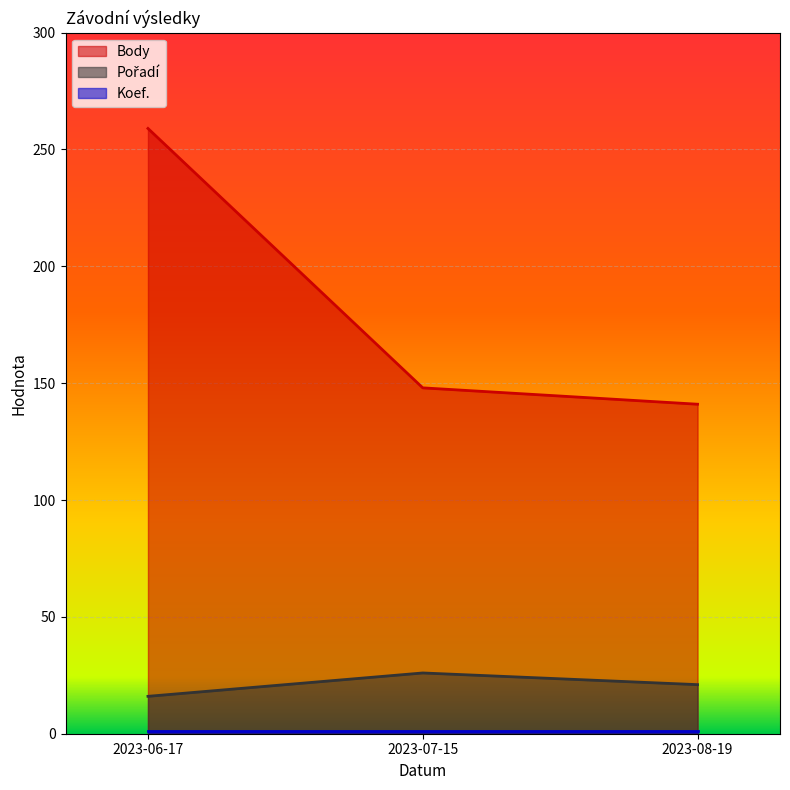

Which series has the largest total across all categories?

Body